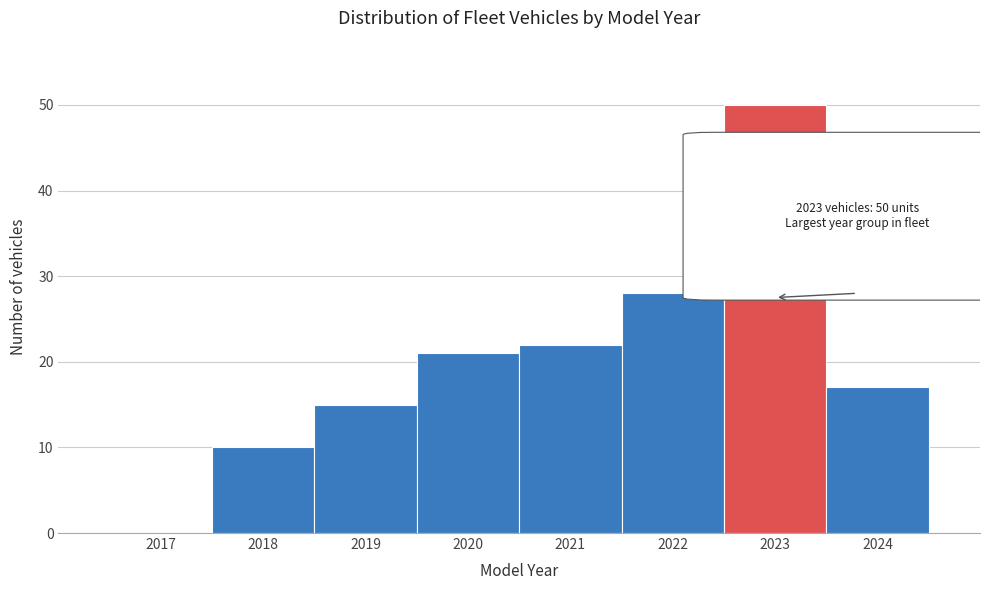

Reading left to right, what are all the values shown in this chart?

2017=0	2018=10	2019=15	2020=21	2021=22	2022=28	2023=50	2024=17